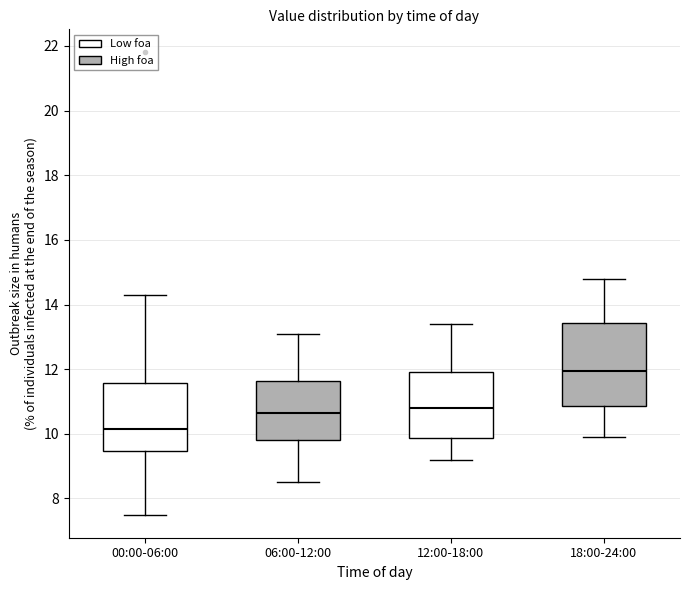

Reading left to right, transcribe this box plot: for each box, give where its median line is, the range the box spans, and where its two whiskers end, as read against the y-axis. The values are not printed on the chart, so give them approximately, as read against the axis.

00:00-06:00: median 10.2, box 9.4 to 11.6, whiskers 7.6 to 14.4
06:00-12:00: median 10.6, box 9.8 to 11.6, whiskers 8.6 to 13.2
12:00-18:00: median 10.8, box 9.8 to 12.0, whiskers 9.2 to 13.4
18:00-24:00: median 12.0, box 10.8 to 13.4, whiskers 10.0 to 14.8